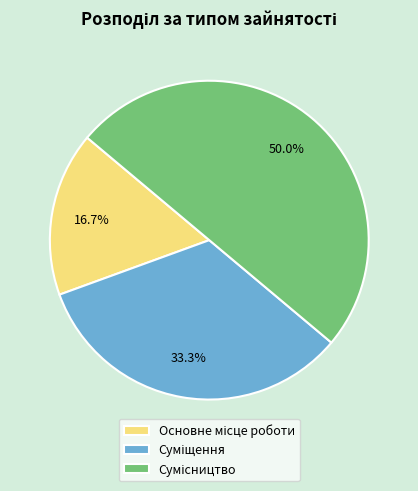

To the nearest percent, what is the average slice percentage?

33%